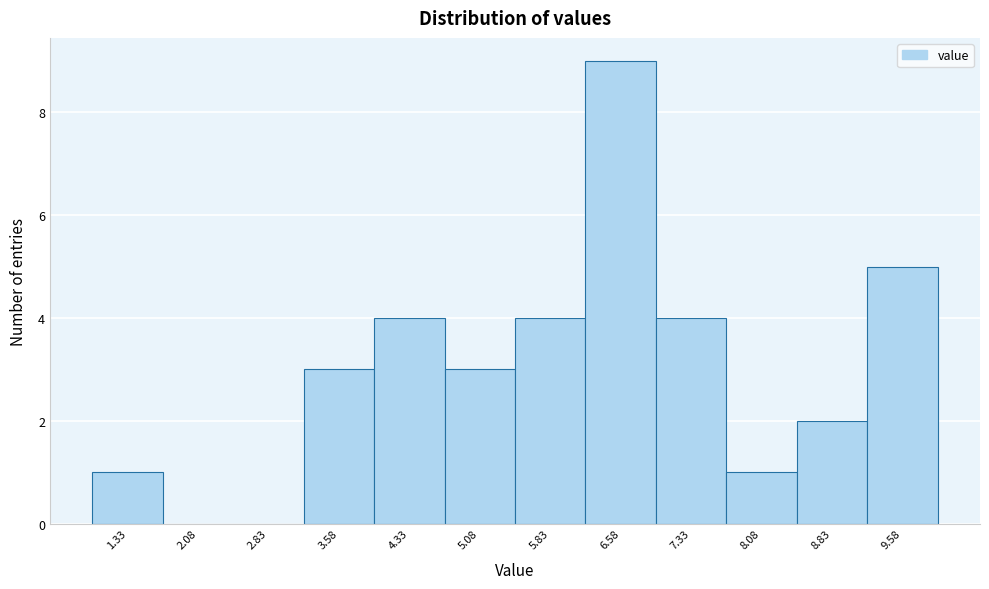

Reading right to left, extract all data points from this chart.

9.58=5	8.83=2	8.08=1	7.33=4	6.58=9	5.83=4	5.08=3	4.33=4	3.58=3	2.83=0	2.08=0	1.33=1